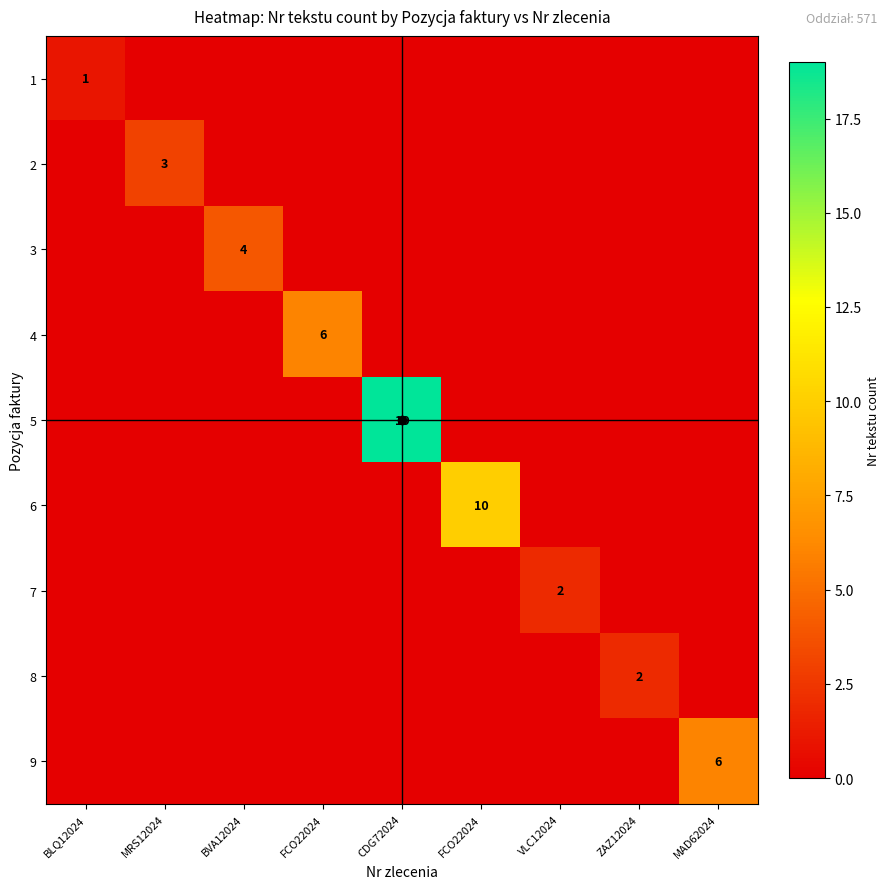

Is the value of 2 at CDG72024 greater than the value of 4 at BVA12024?

No